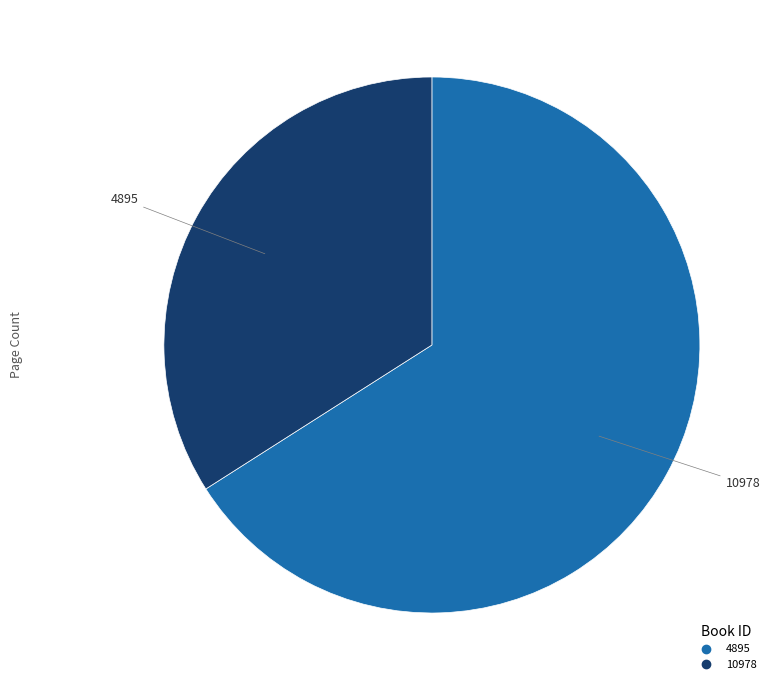

Between 10978 and 4895, which is larger?

4895